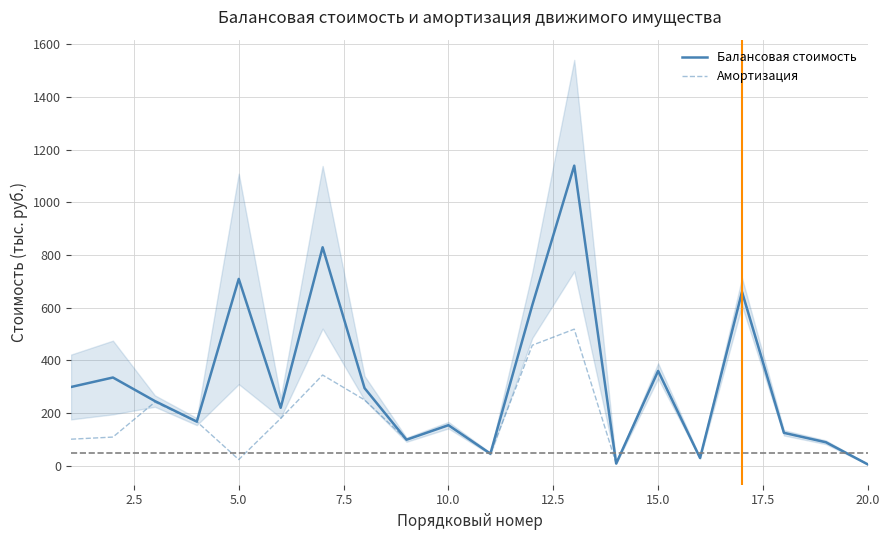

What is the highest value of the Амортизация series?

660.0